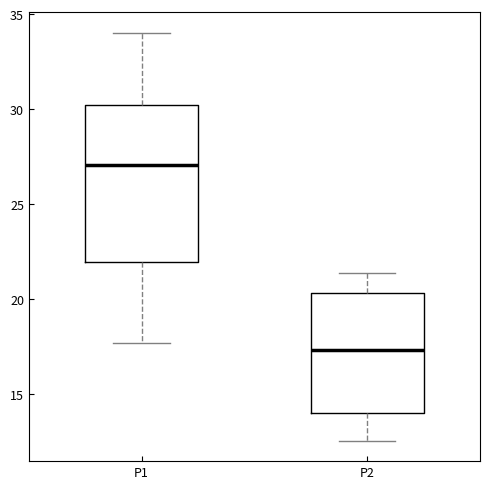

Reading left to right, transcribe this box plot: for each box, give where its median line is, the range the box spans, and where its two whiskers end, as read against the y-axis. The values are not printed on the chart, so give them approximately, as read against the axis.

P1: median 27.0, box 22.0 to 30.0, whiskers 17.5 to 34.0
P2: median 17.5, box 14.0 to 20.5, whiskers 12.5 to 21.5